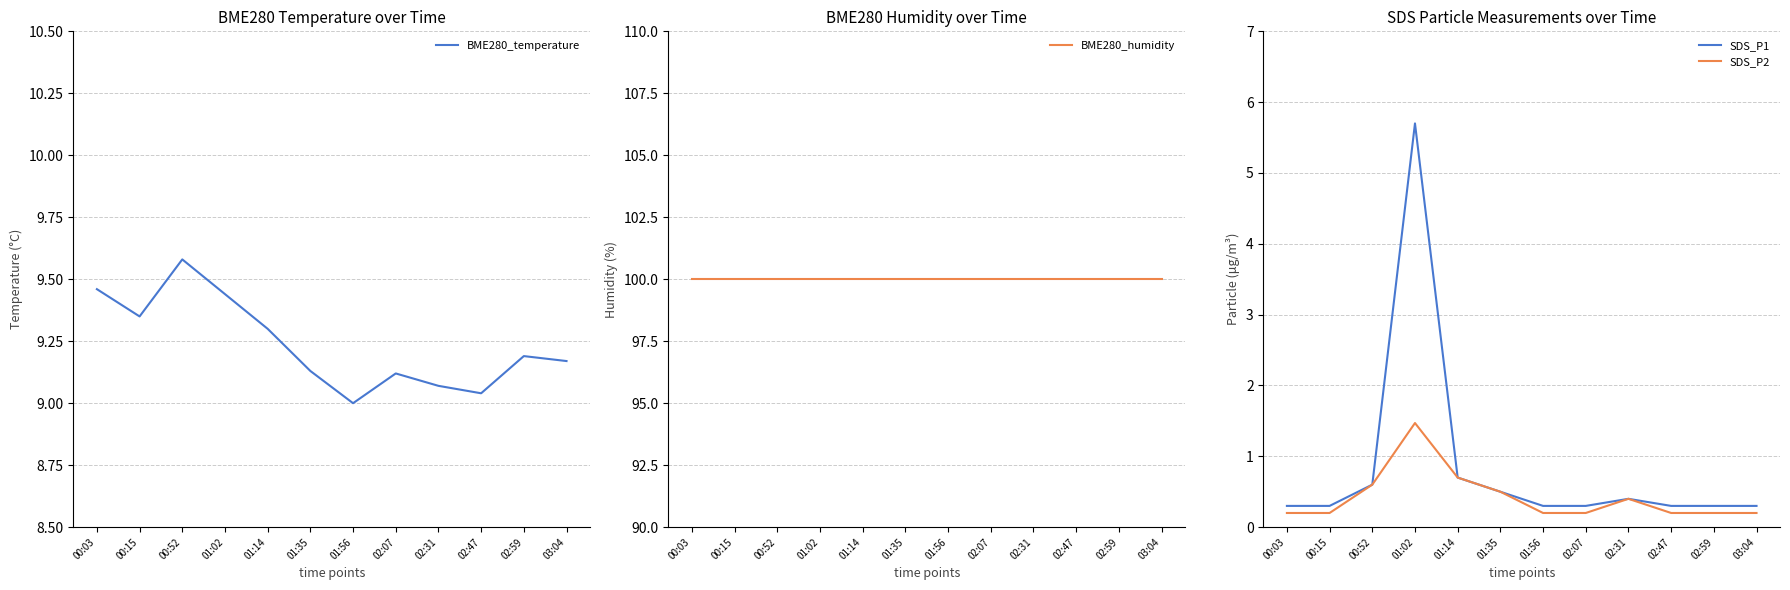

What position from the right is 00:15?

11